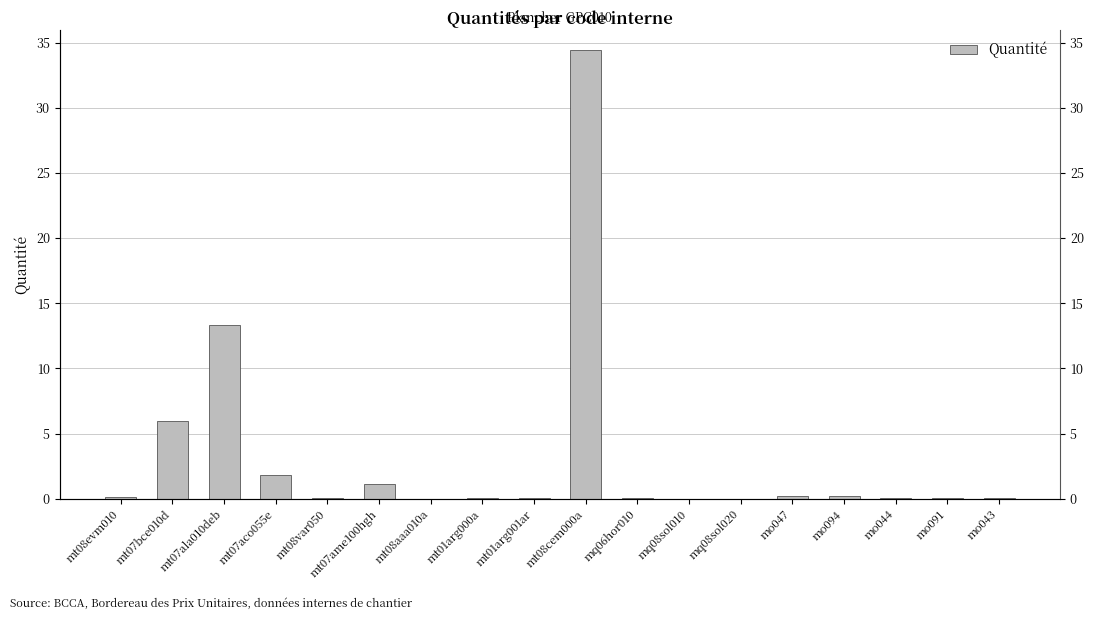

Reading left to right, list all the values displayed in this chart.

mt08evm010=0.1	mt07bce010d=6.0	mt07ala010deb=13.4	mt07aco055e=1.8	mt08var050=0.0	mt07ame100hgh=1.1	mt08aaa010a=0.0	mt01arg000a=0.0	mt01arg001ar=0.1	mt08cem000a=34.4	mq06hor010=0.0	mq08sol010=0.0	mq08sol020=0.0	mo047=0.2	mo094=0.2	mo044=0.1	mo091=0.1	mo043=0.1